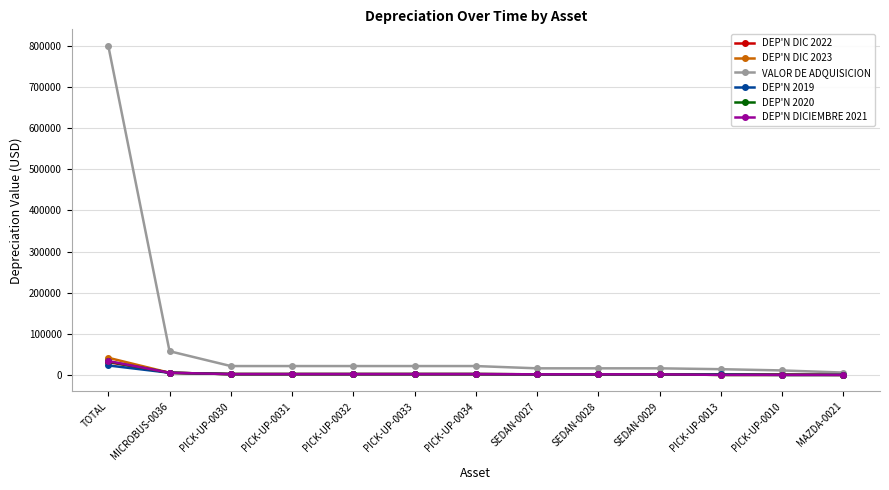

Count the number of data series in this chart.

6